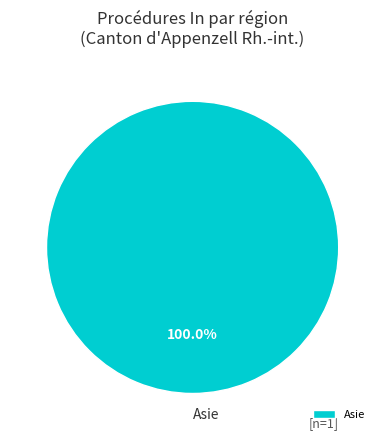

Rank the categories by value from highest to lowest.

Asie